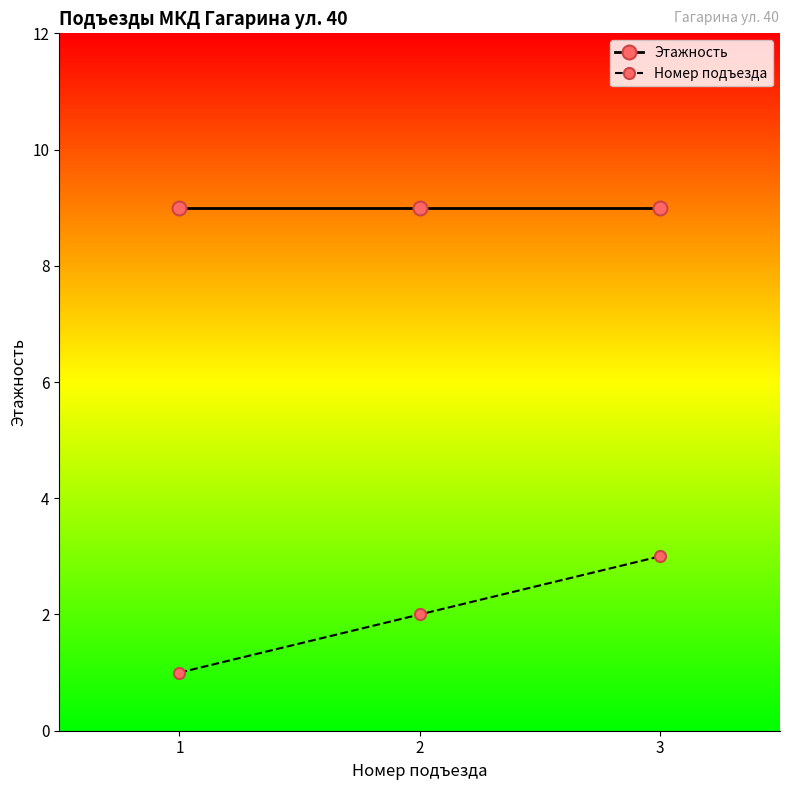

Reading left to right, list all the values displayed in this chart.

Этажность: 1=9	2=9	3=9
Номер подъезда: 1=1	2=2	3=3